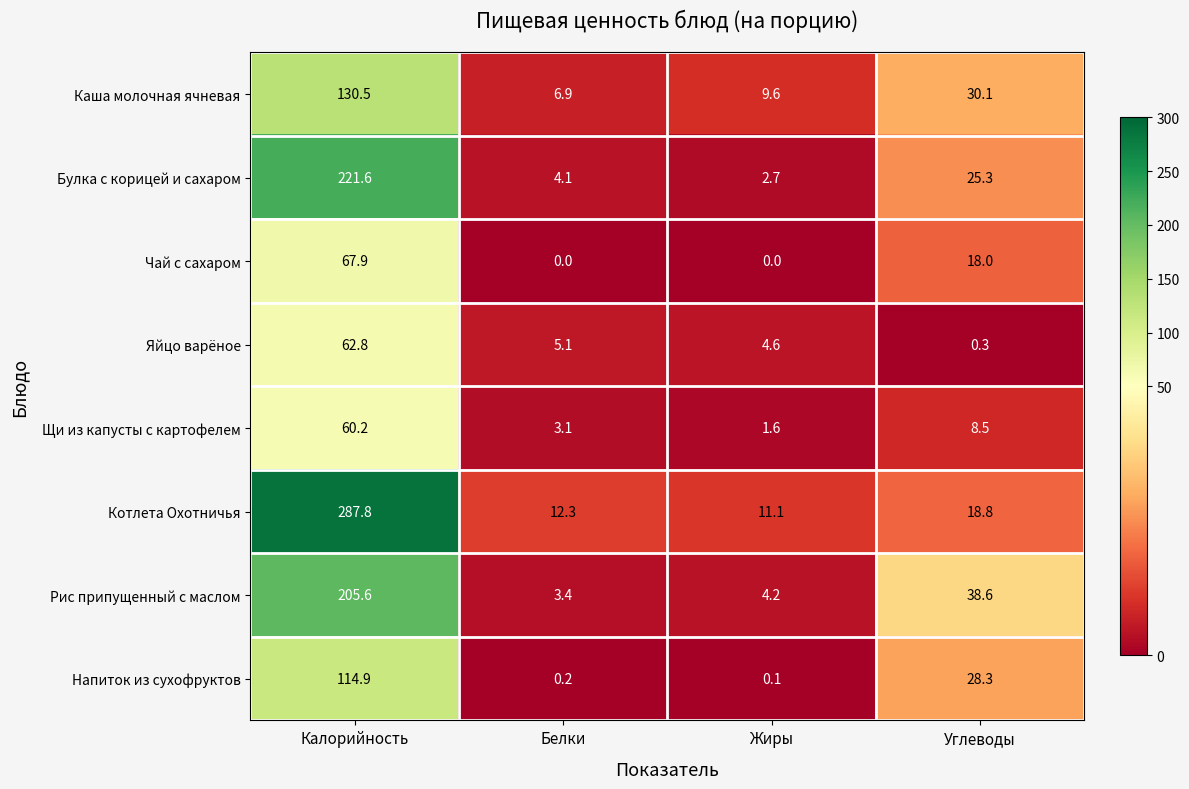

What is the difference between the maximum and minimum values in the Каша молочная ячневая series?

123.6